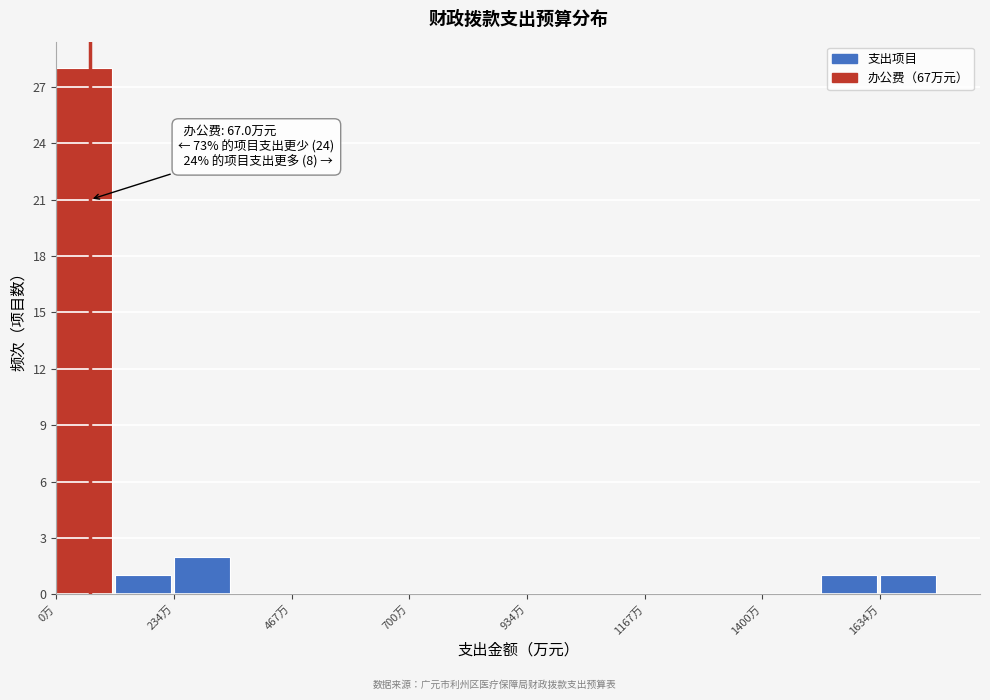

Around what value on the x-axis is the tallest bar? Give the approximate position of its centre, as read against the axis.

50